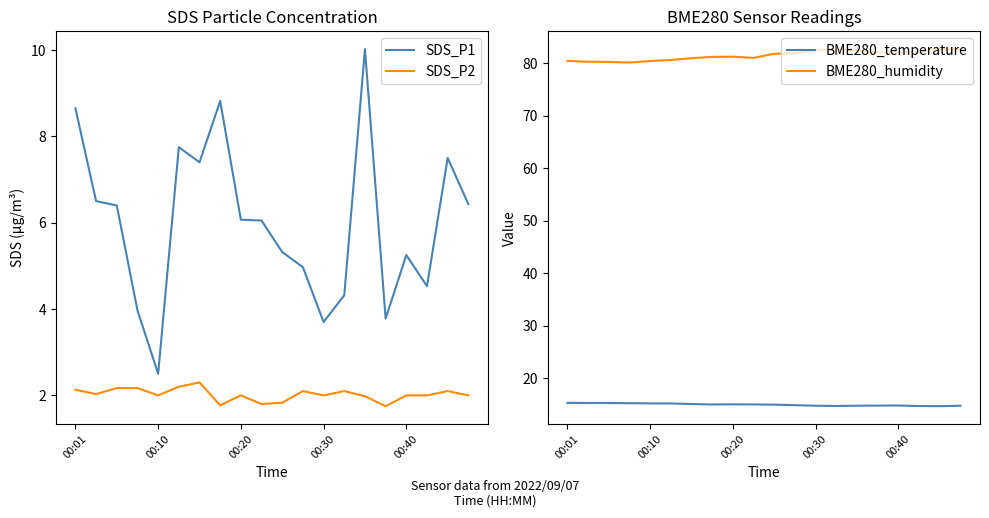

At how many categories does at least one series exceed 67?

20